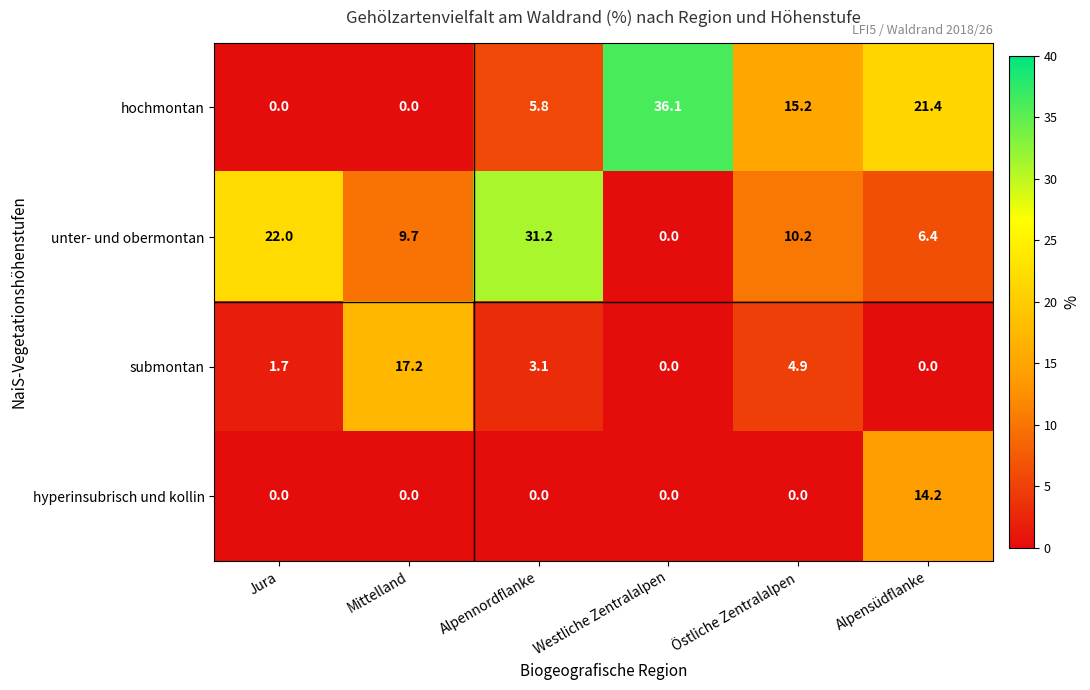

Count the number of categories in the chart.

6